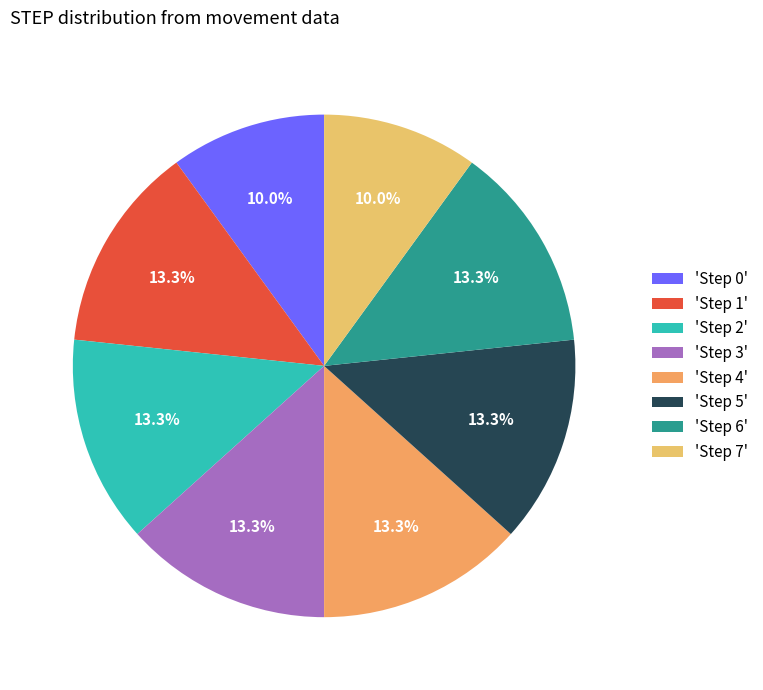

How many slices are in this pie chart?

8